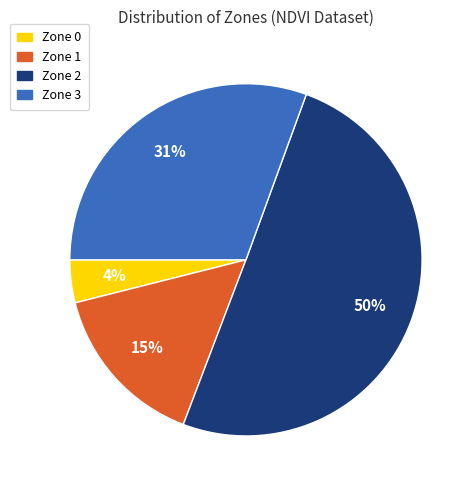

Is Zone 3 the majority of the pie?

No